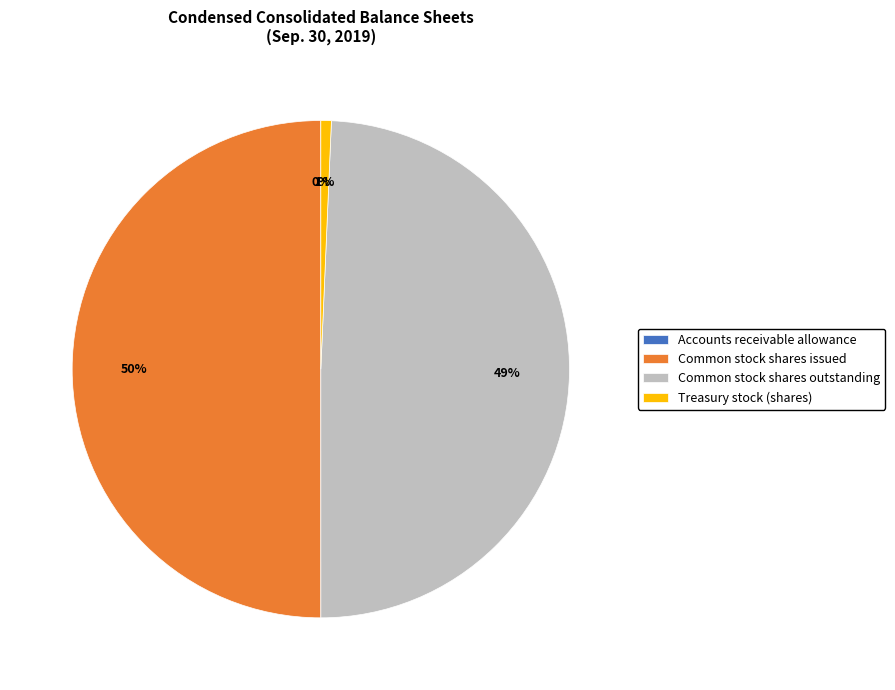

To the nearest percent, what is the difference between the largest and smallest slice percentages?

50%